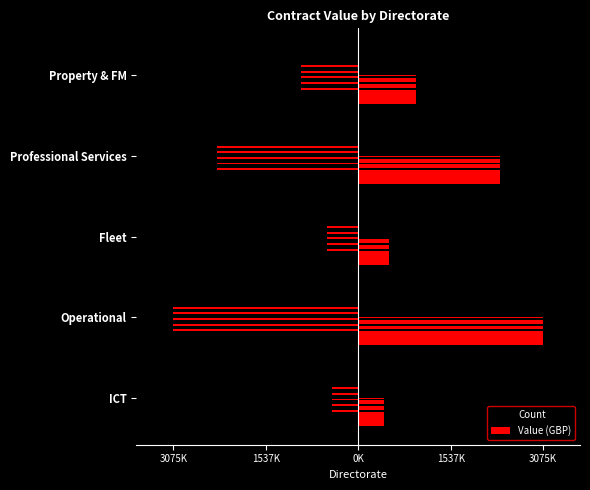

What is the difference between the maximum and second lowest values in the Value (GBP) series?

2561000